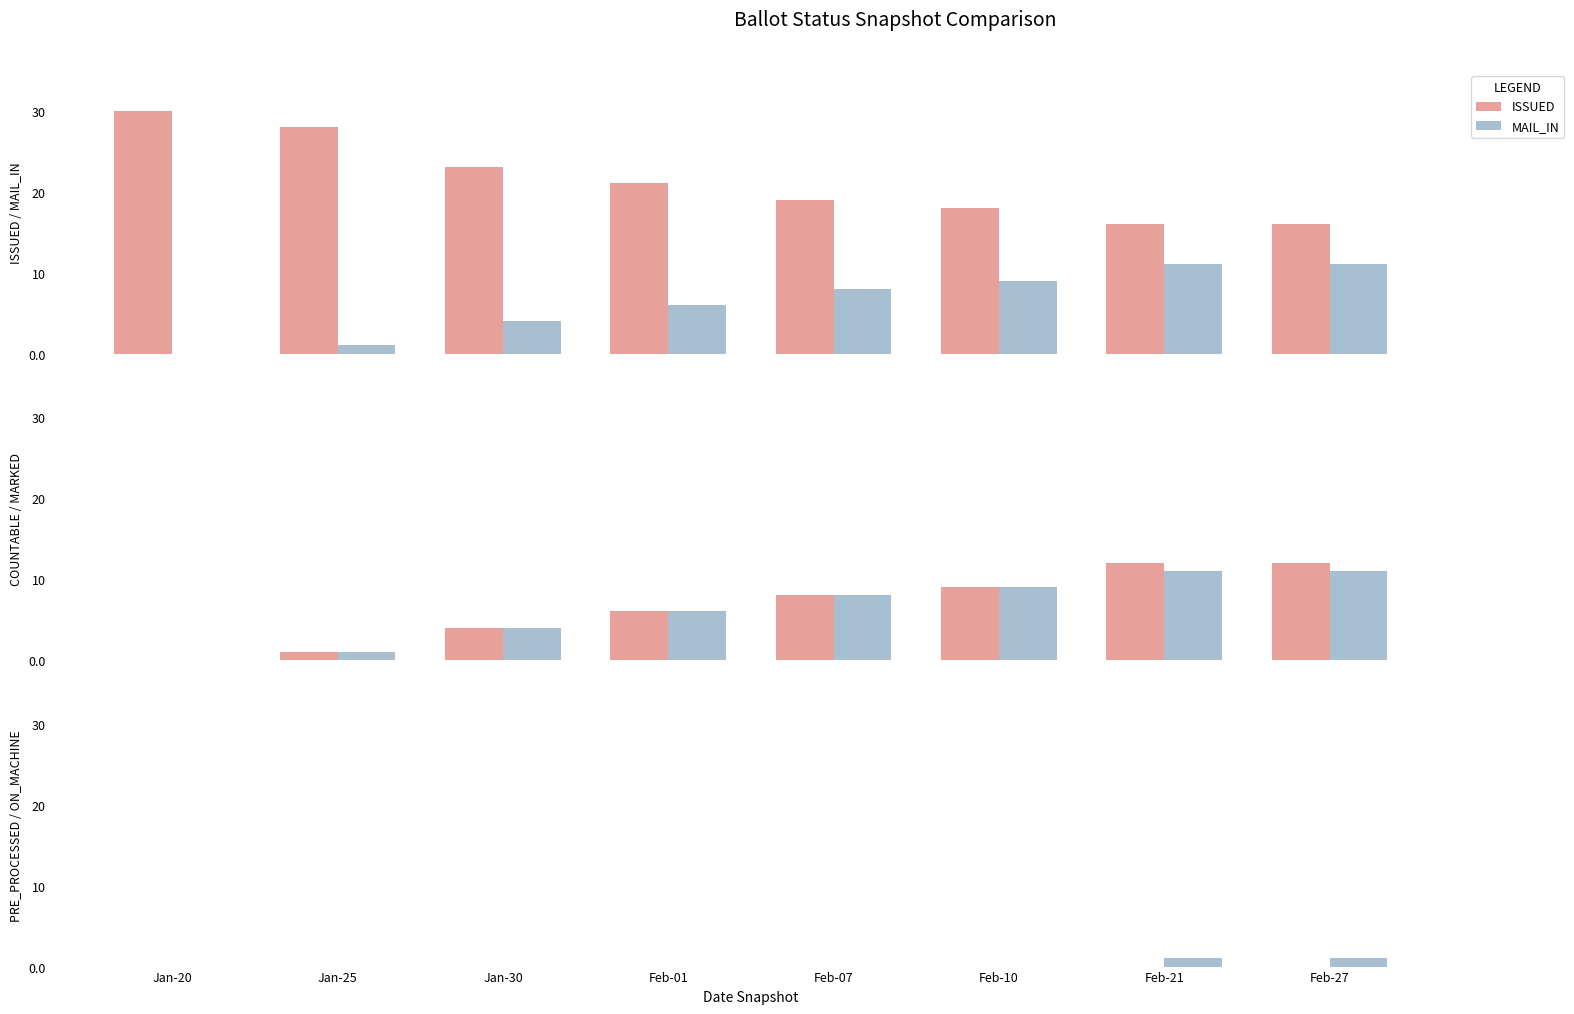

At how many categories does at least one series exceed 29?

1